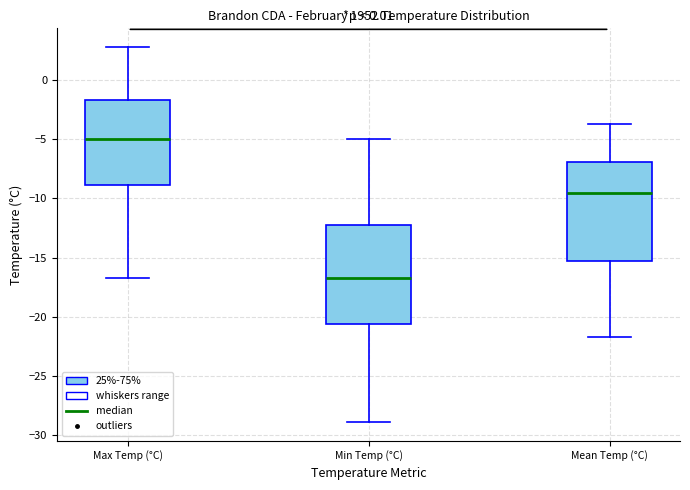

Where is the upper edge of the box for Max Temp (°C) on the y-axis? The values are not printed on the chart, so give them approximately, as read against the axis.

-1.5